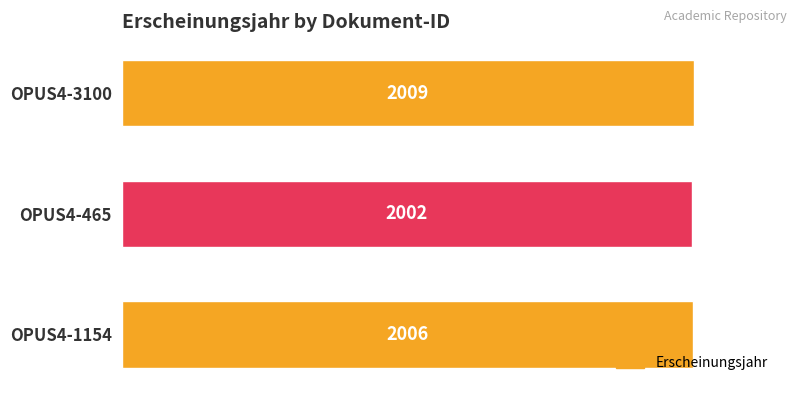

Which label corresponds to the smallest value in the chart?

OPUS4-465